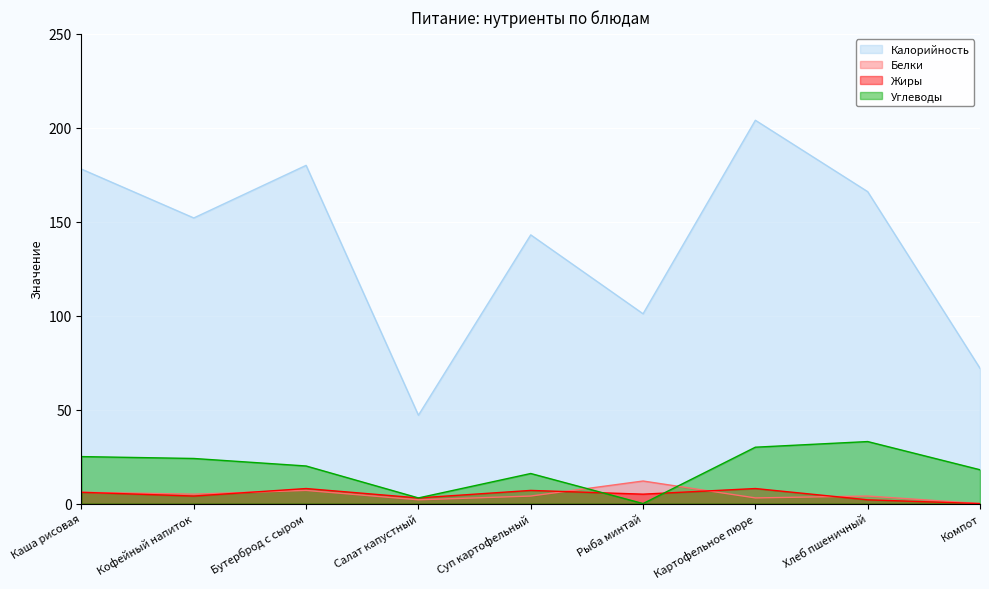

Rank the series by their maximum value, from lowest to highest.

Жиры, Белки, Углеводы, Калорийность